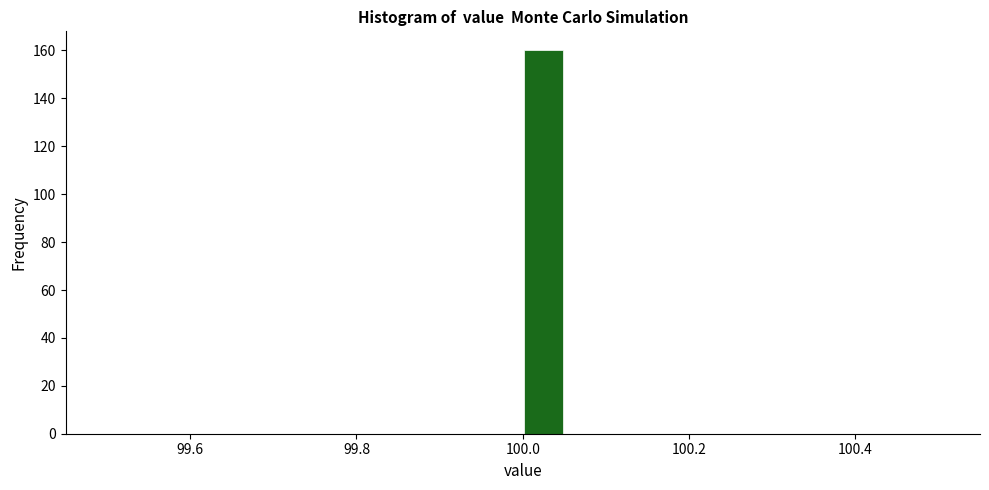

Around what value on the x-axis is the tallest bar? Give the approximate position of its centre, as read against the axis.

100.02